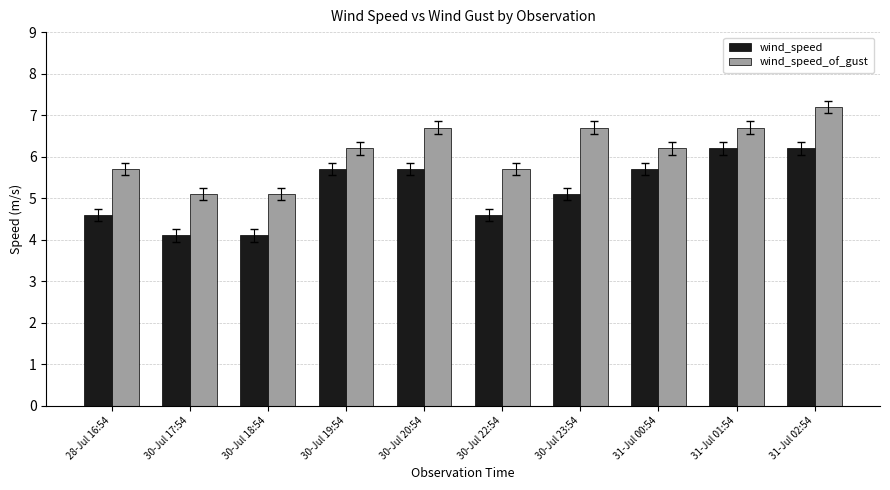

What is the maximum value for wind_speed_of_gust?

7.2